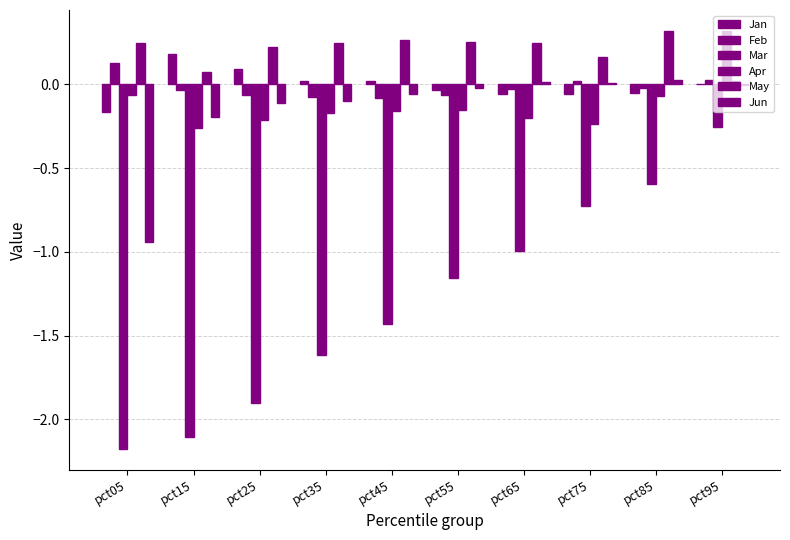

How many categories are shown in the chart?

10